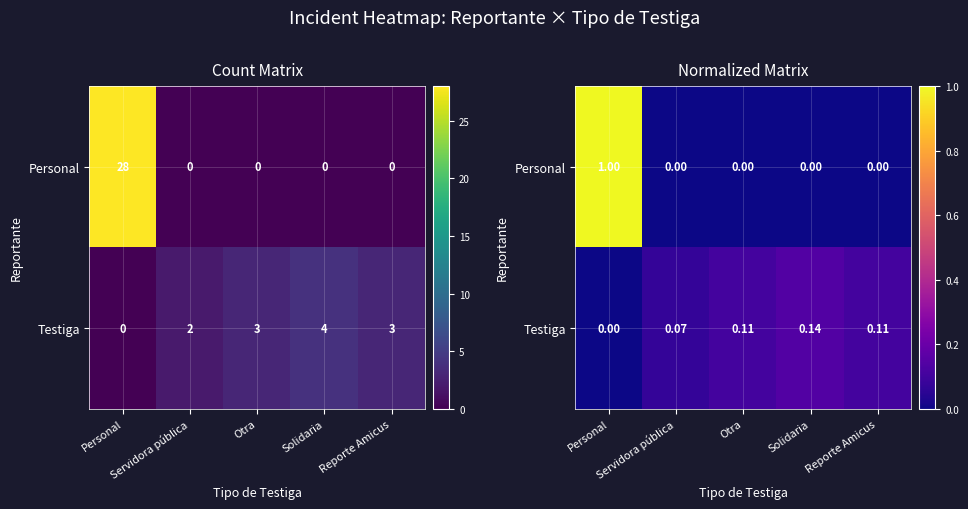

What is the difference between the highest and lowest values at Servidora pública?

0.1